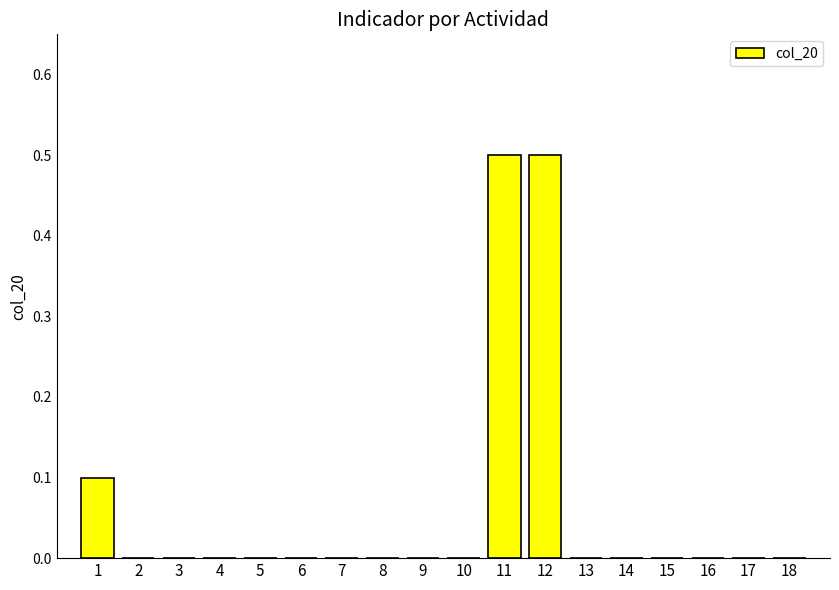

What is the maximum value shown in the chart?

0.5